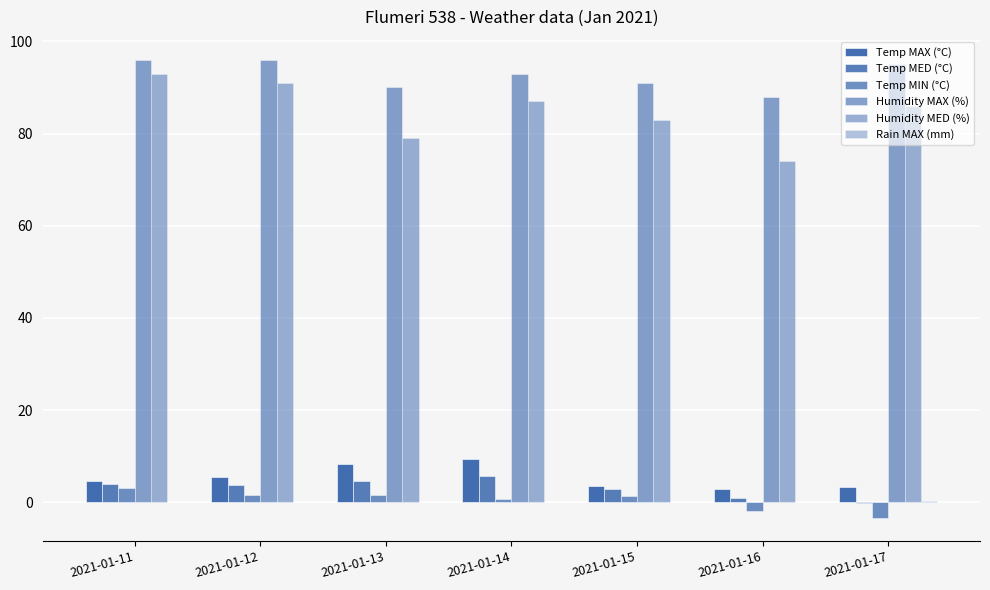

Are the bars grouped side by side (vs. stacked)?

Yes